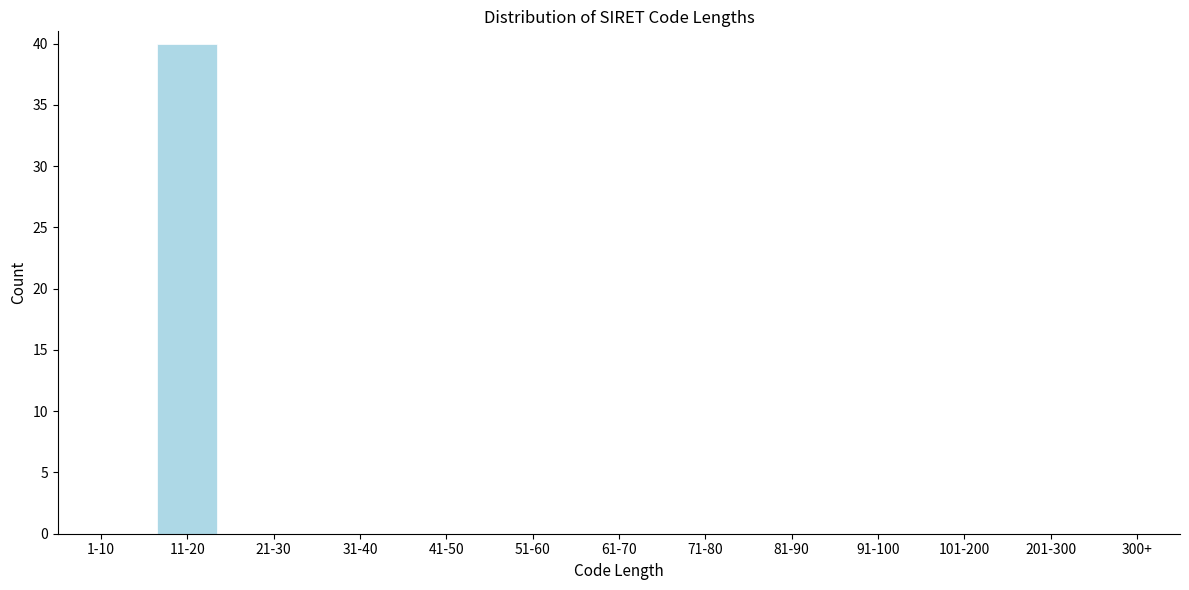

Reading left to right, list all the values displayed in this chart.

1-10=0	11-20=40	21-30=0	31-40=0	41-50=0	51-60=0	61-70=0	71-80=0	81-90=0	91-100=0	101-200=0	201-300=0	300+=0